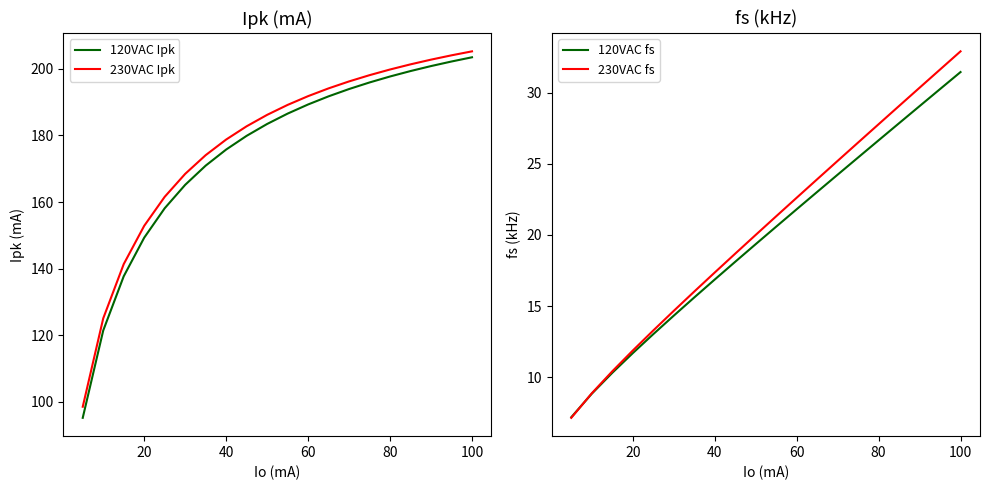

What is the approximate value of 230VAC fs at 100?

32.9